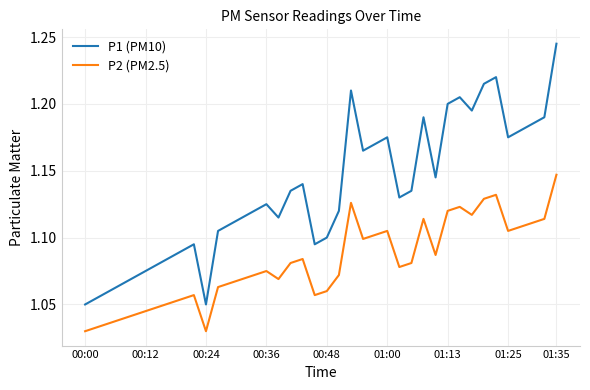

Which series has the largest total across all categories?

P1 (PM10)